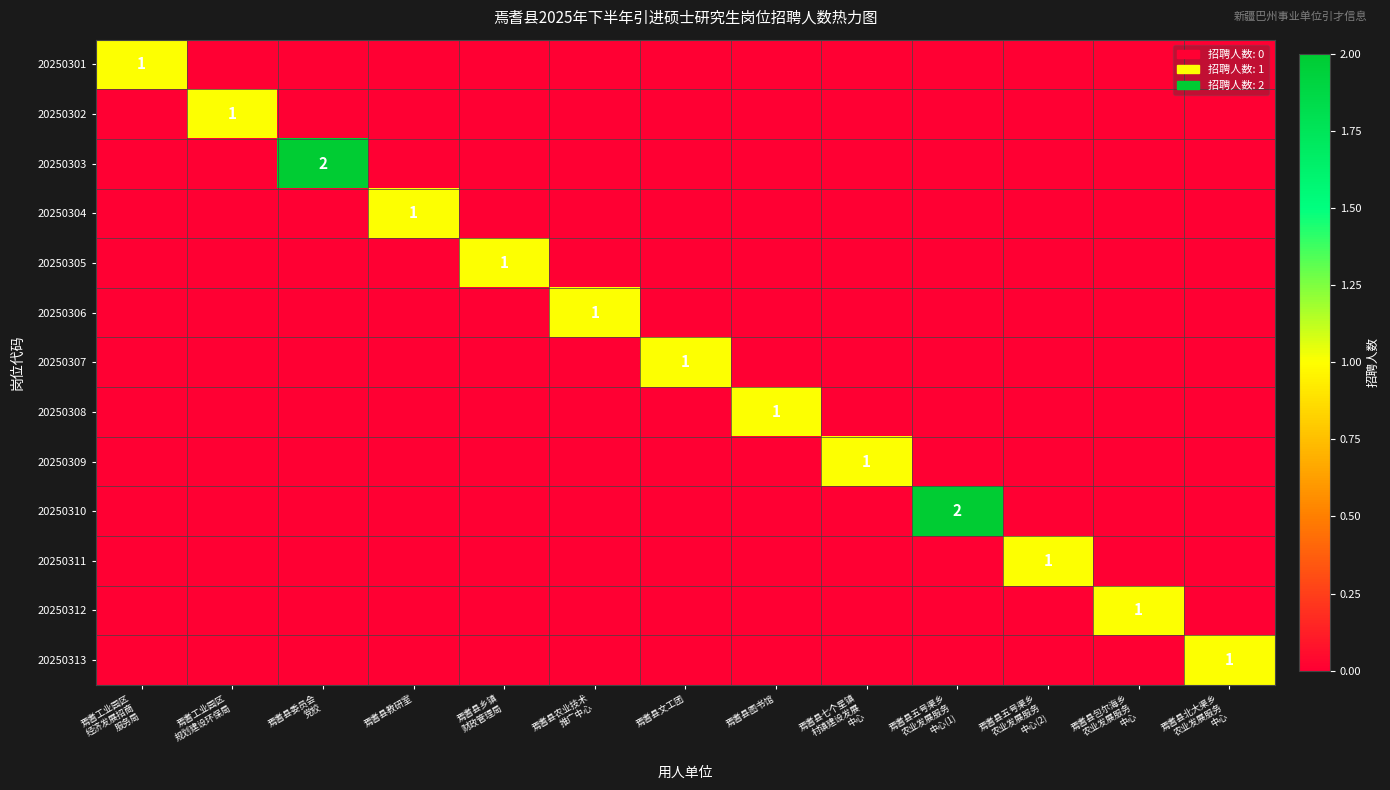

The value of 20250307 at 焉耆县图书馆 is 0. True or false?

True